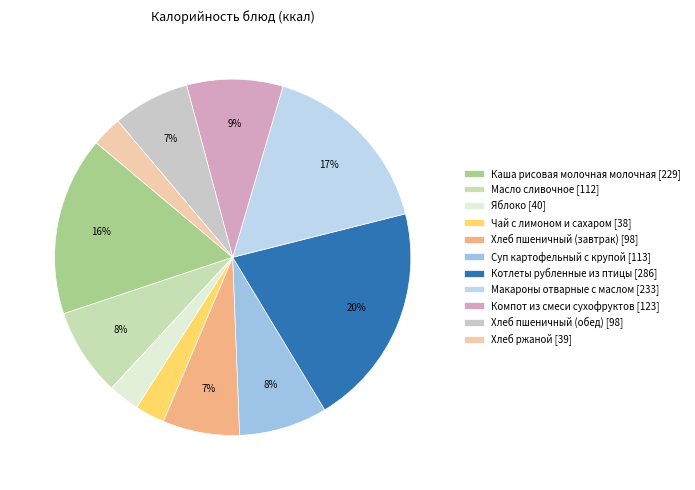

How many slices are in this pie chart?

11